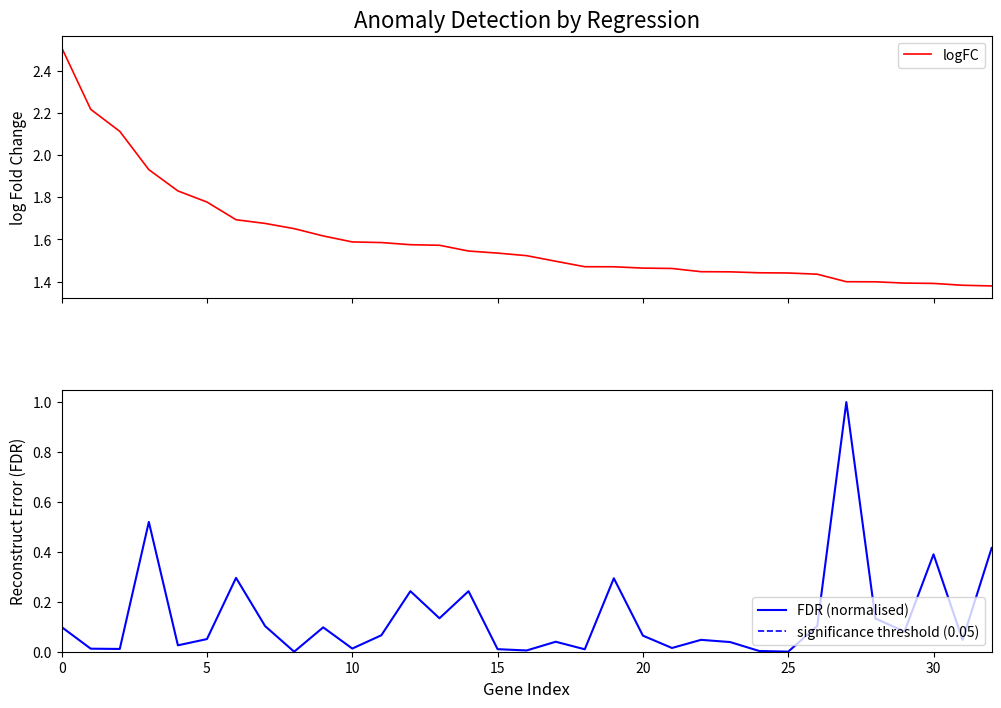

What is the difference between the maximum and minimum values in the logFC series?

1.1